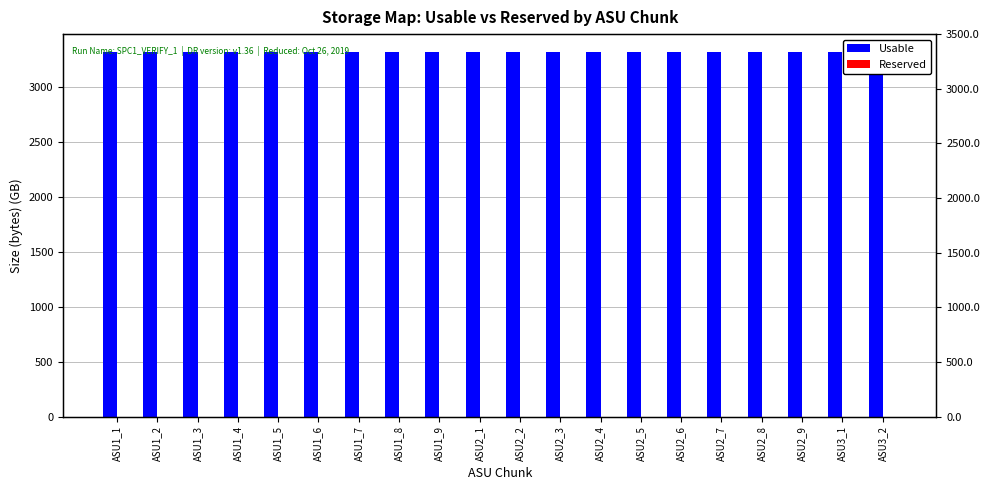

Is the value of Reserved at ASU3_1 greater than the value of Usable at ASU2_4?

No